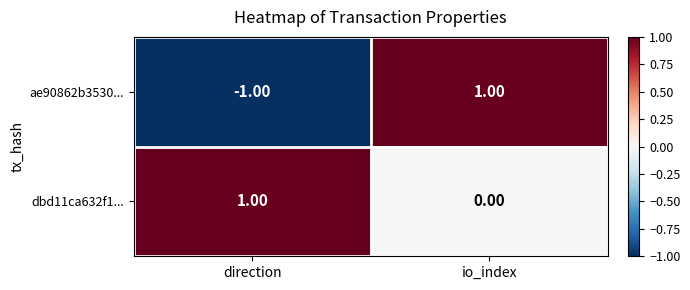

What is the minimum value shown in the chart?

-1